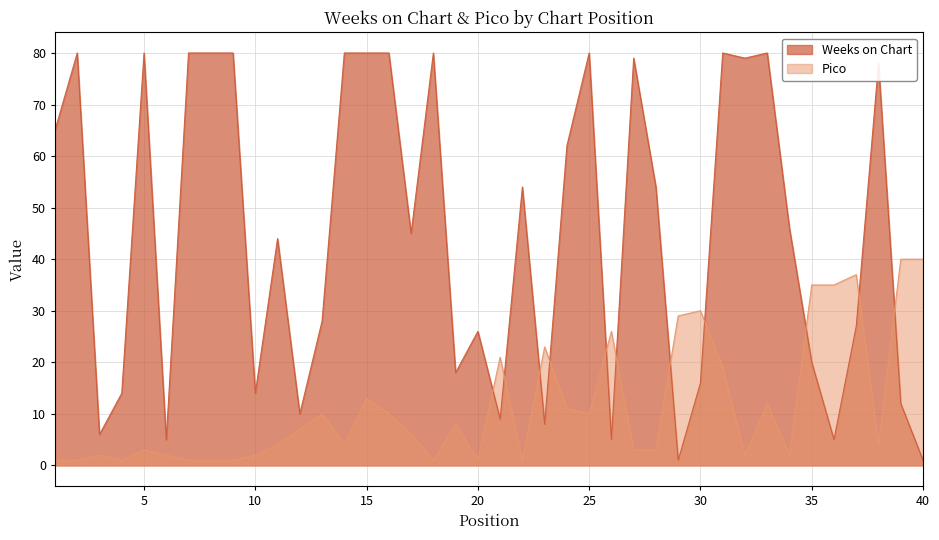

What is the approximate value of Pico at 37?

37